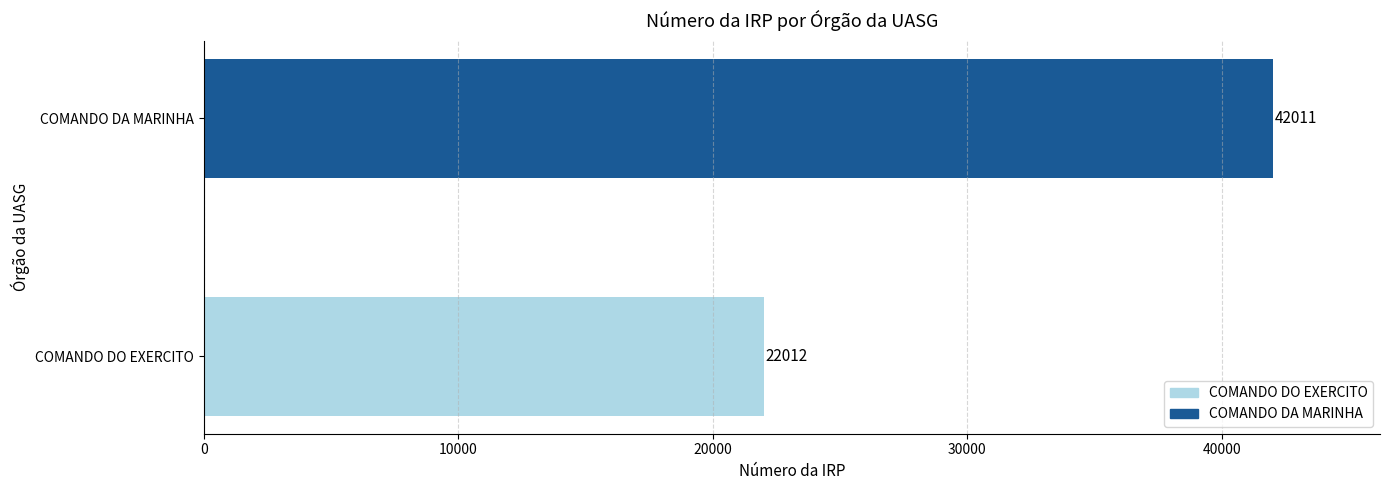

Reading bottom to top, list all the values displayed in this chart.

COMANDO DO EXERCITO=22012	COMANDO DA MARINHA=42011